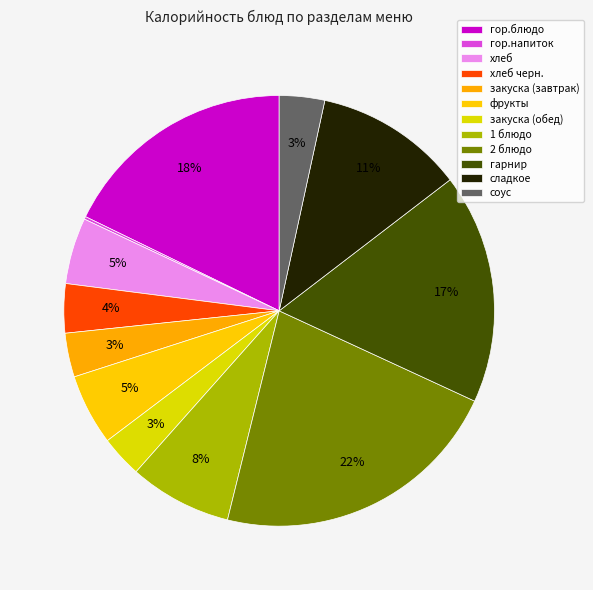

How many slices are in this pie chart?

12